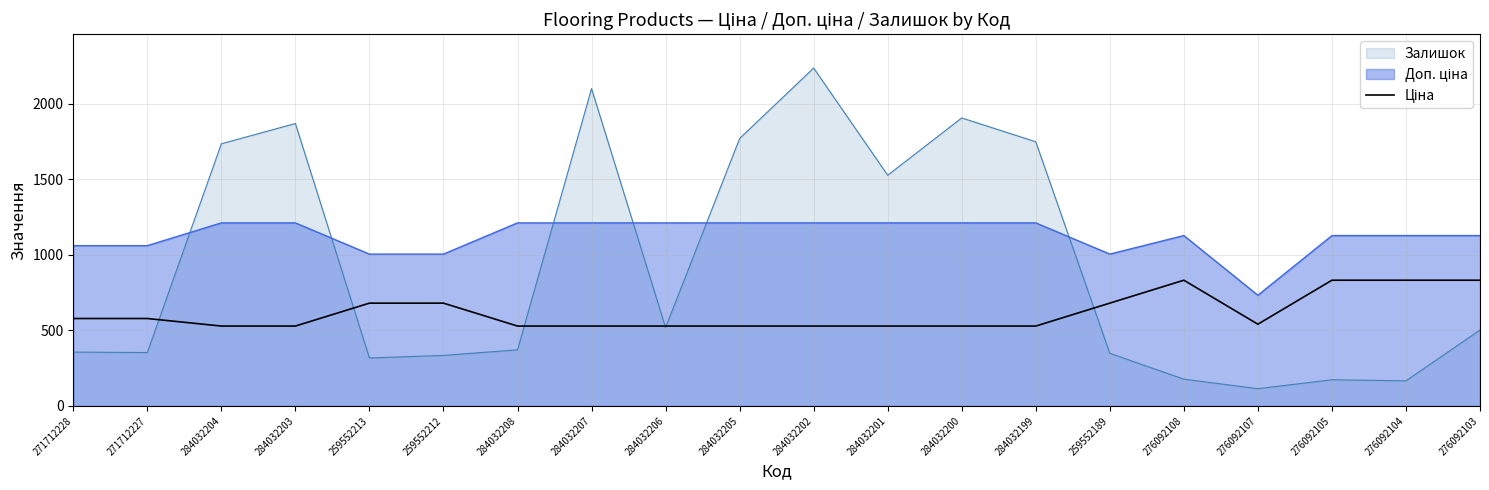

The value at 271712228 is 273.4. True or false?

False